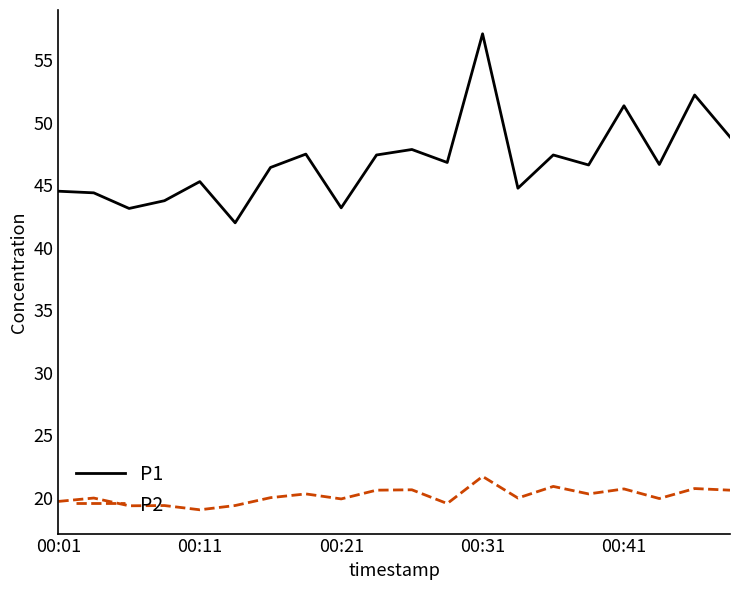

Does the chart have visible grid lines?

No